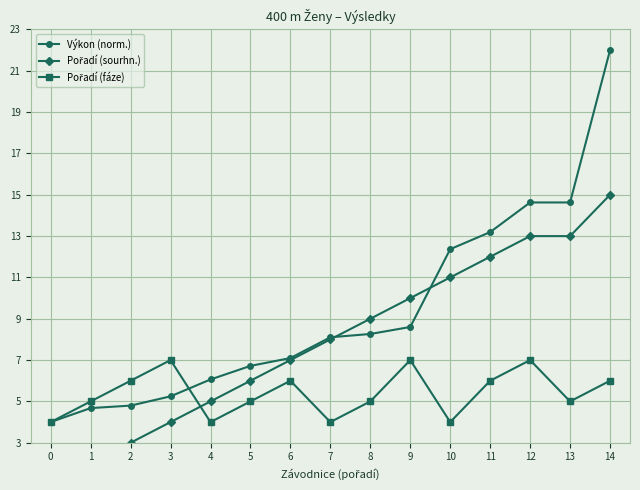

The Výkon (norm.) series shows 20.6 at 10. True or false?

False